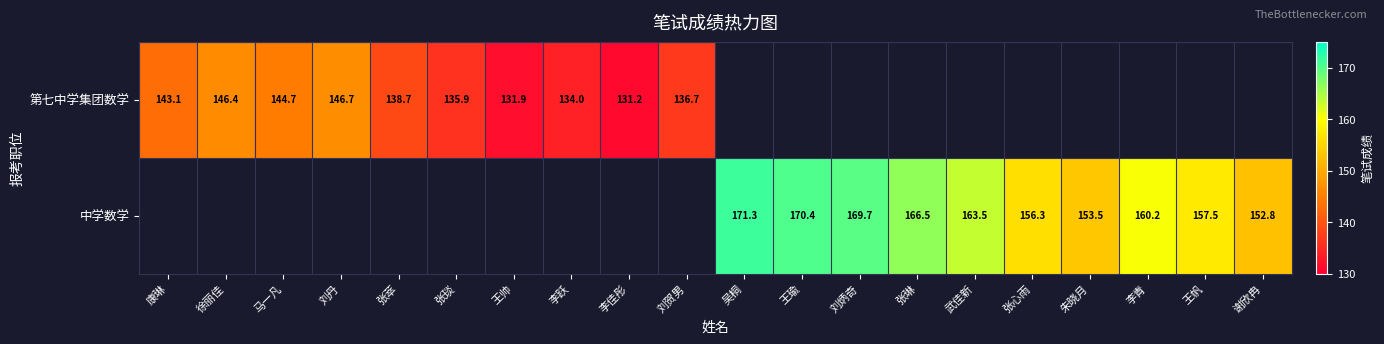

Which series changed the most between 李佳彤 and 刘贺男?

第七中学集团数学